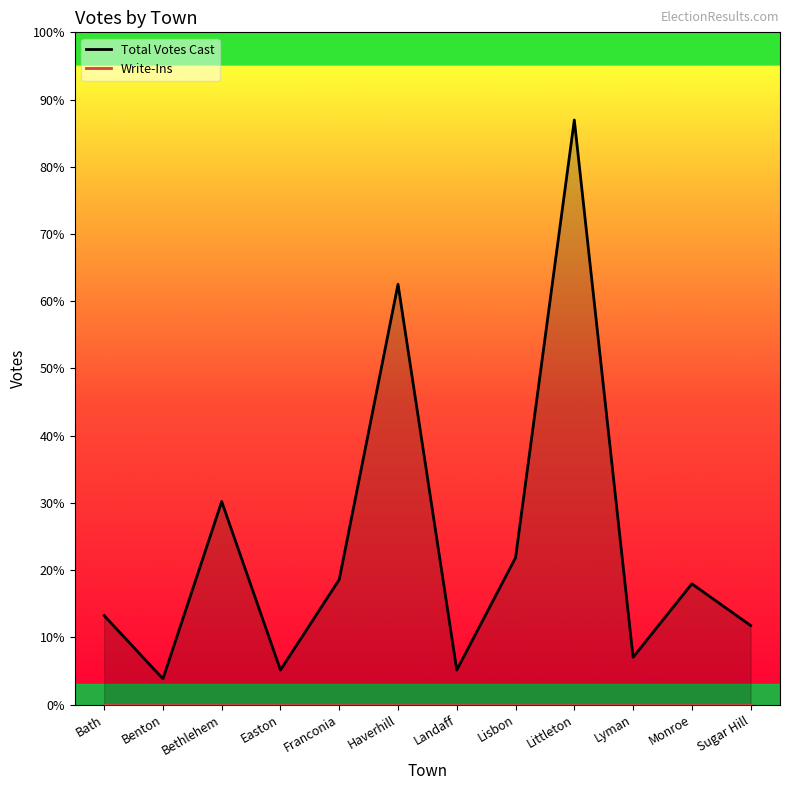

Between Landaff and Benton, which is larger?

Landaff